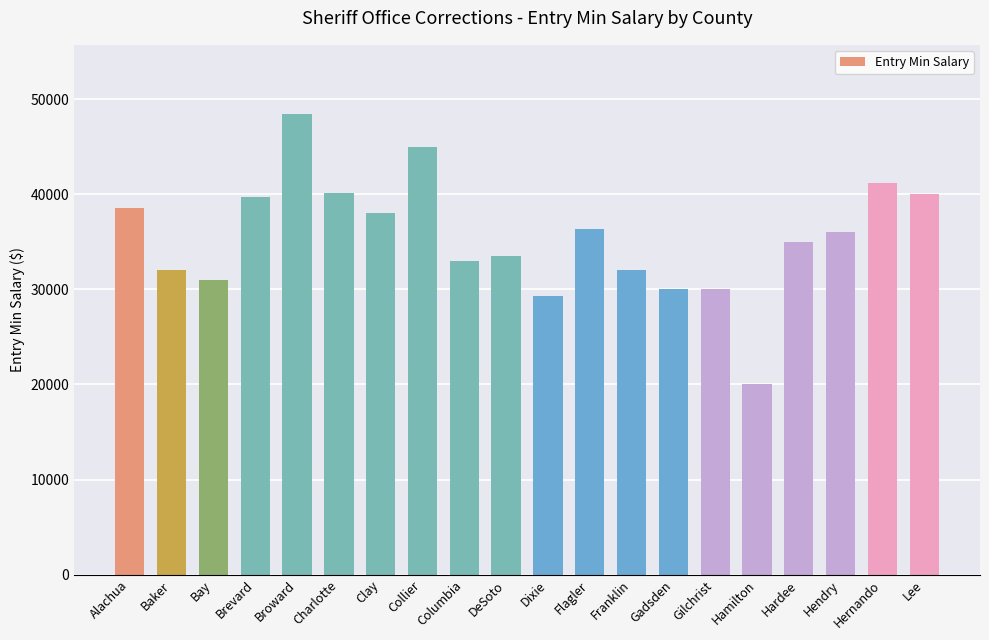

How many data points does each series have?

20